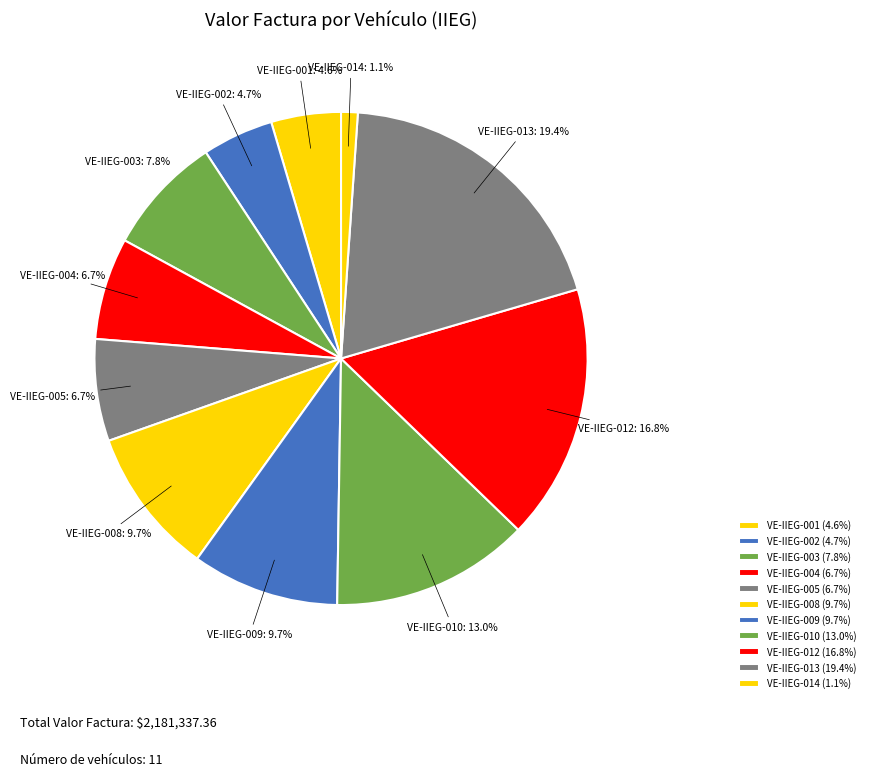

Approximately how many times larger is the value at VE-IIEG-001 compared to VE-IIEG-014?

4.2